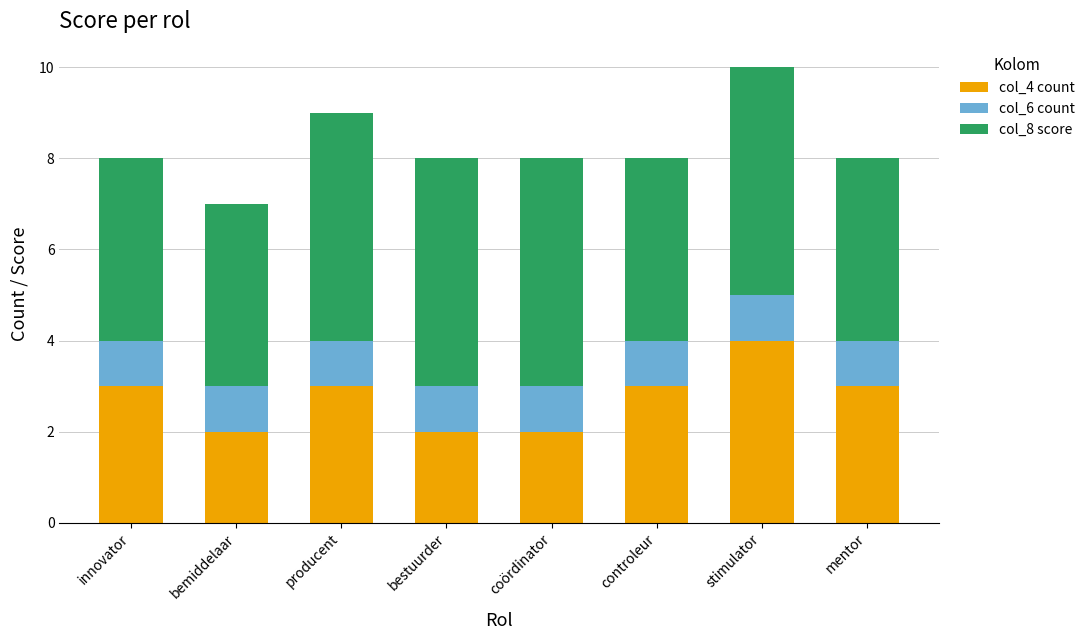

How many col_4 count values are between 2 and 3?

7